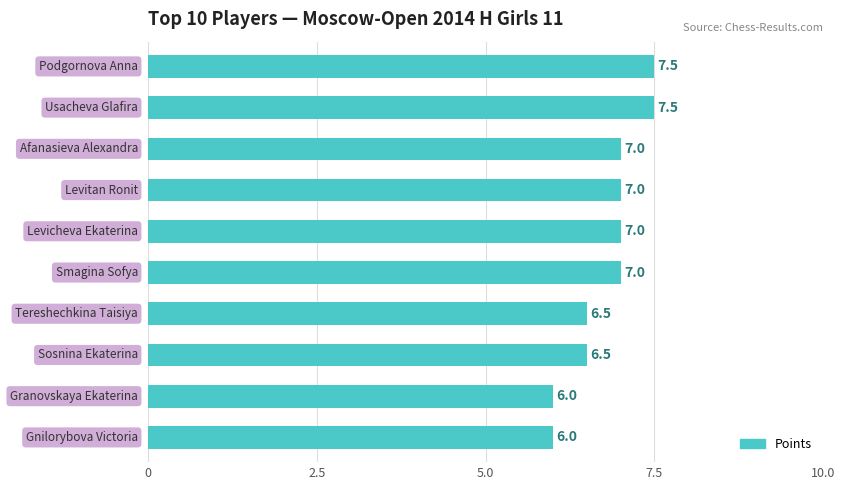

Reading top to bottom, what are all the values shown in this chart?

7.5	7.5	7.0	7.0	7.0	7.0	6.5	6.5	6.0	6.0